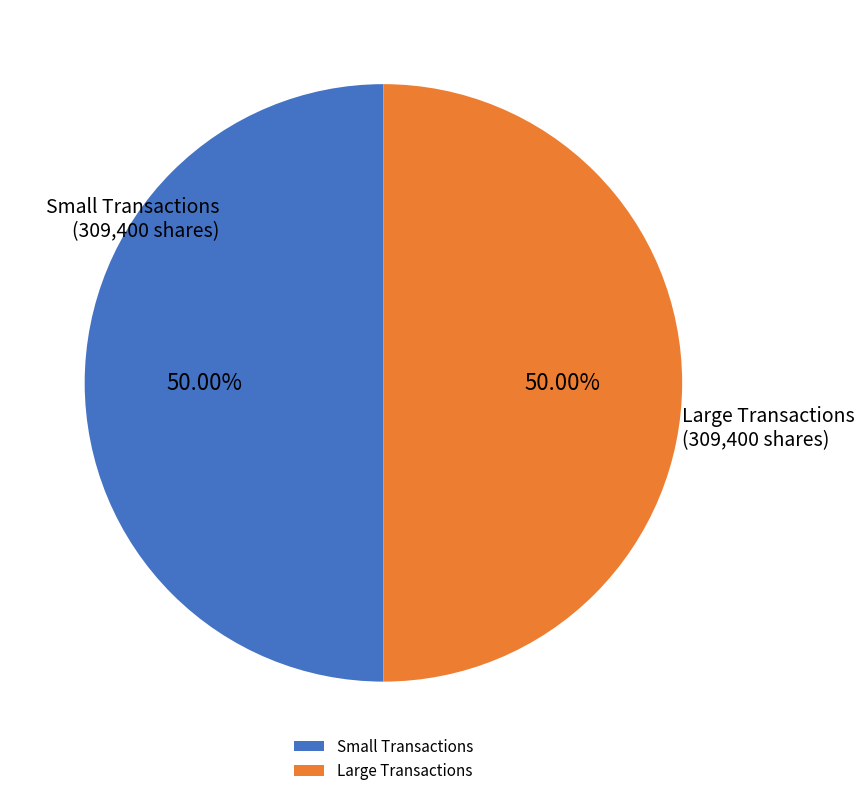

What is the ratio of the value at Small Transactions to the value at Large Transactions?

1.0